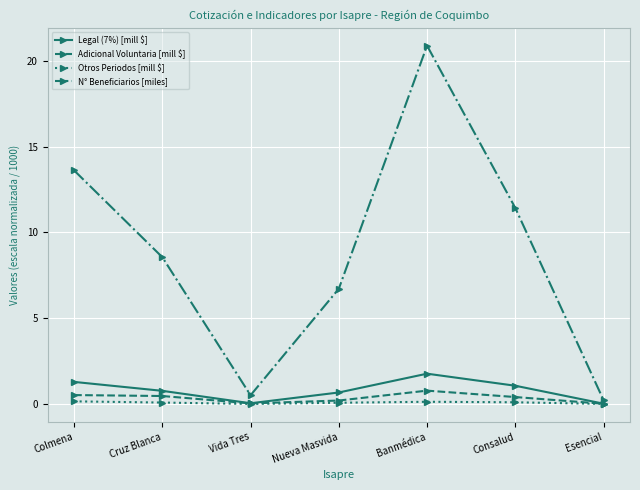

Where is the first local maximum for Legal (7%) [mill $]?

Banmédica